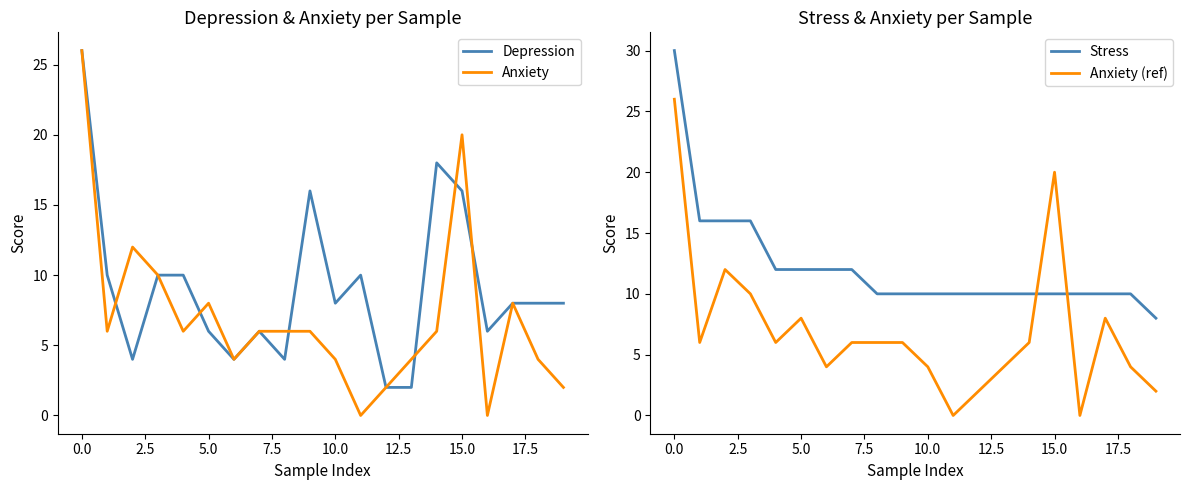

Which category has the lowest value across all series?

11